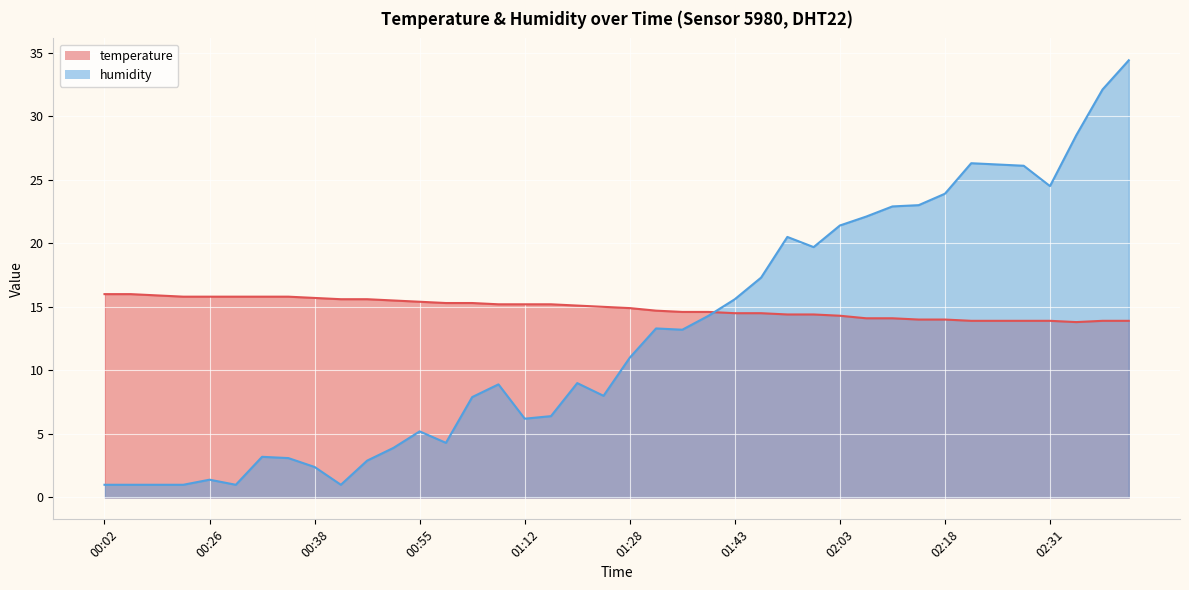

Is it true that temperature equals 9.7 at 00:41?

False